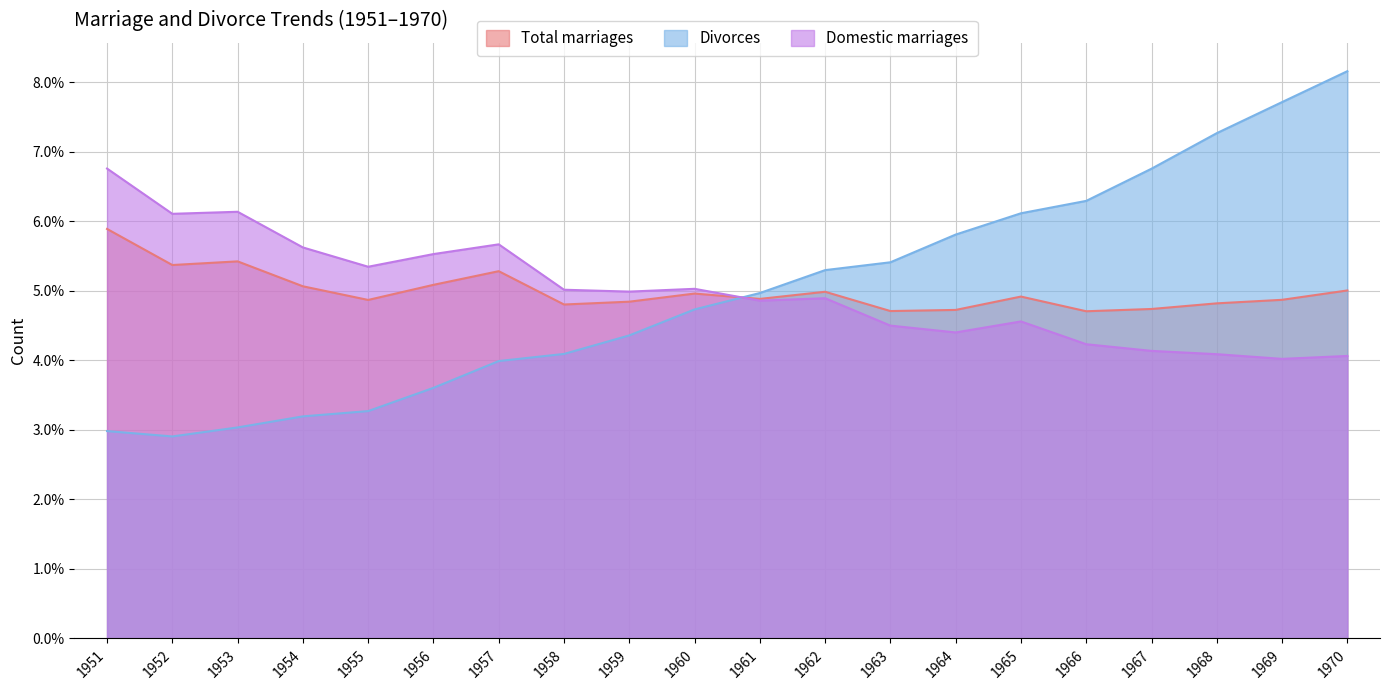

At which label does Total marriages reach its minimum?

1966